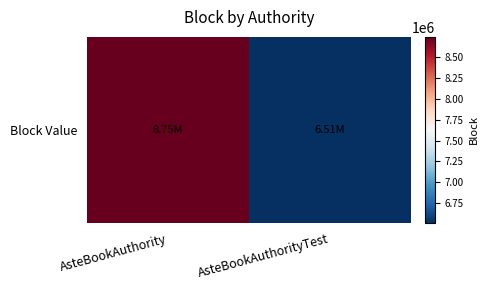

Reading left to right, list all the values displayed in this chart.

AsteBookAuthority=8746878	AsteBookAuthorityTest=6510939